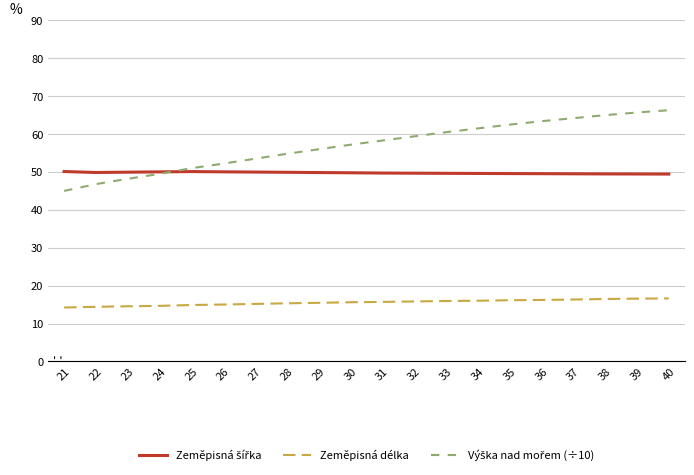

At how many categories does at least one series exceed 27?

20